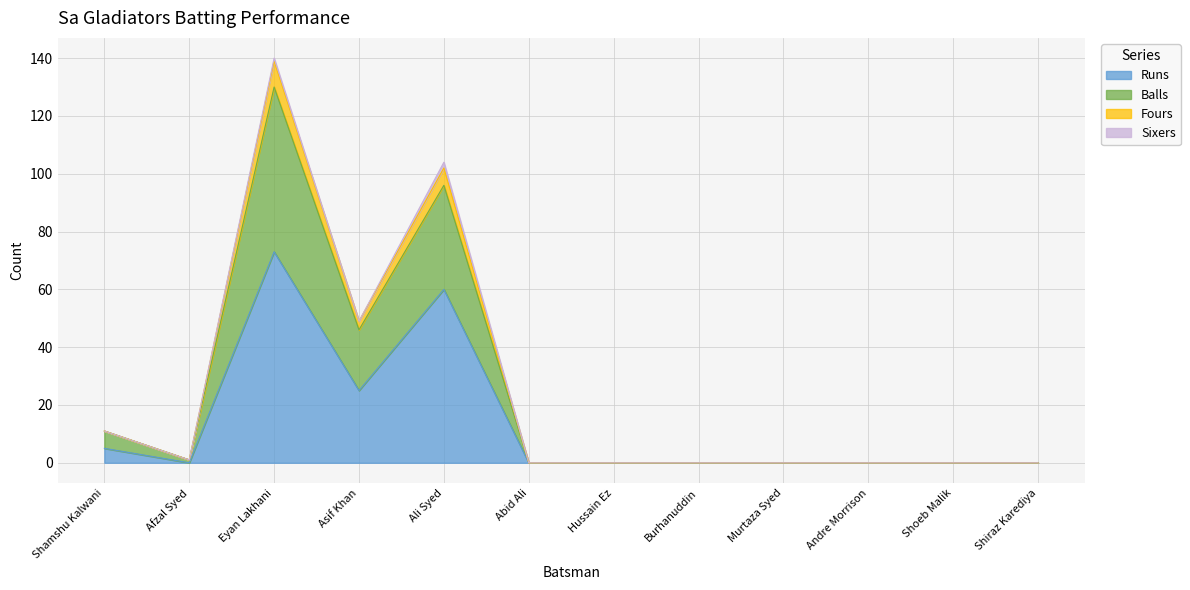

At which category is the sum across all series the highest?

Eyan Lakhani